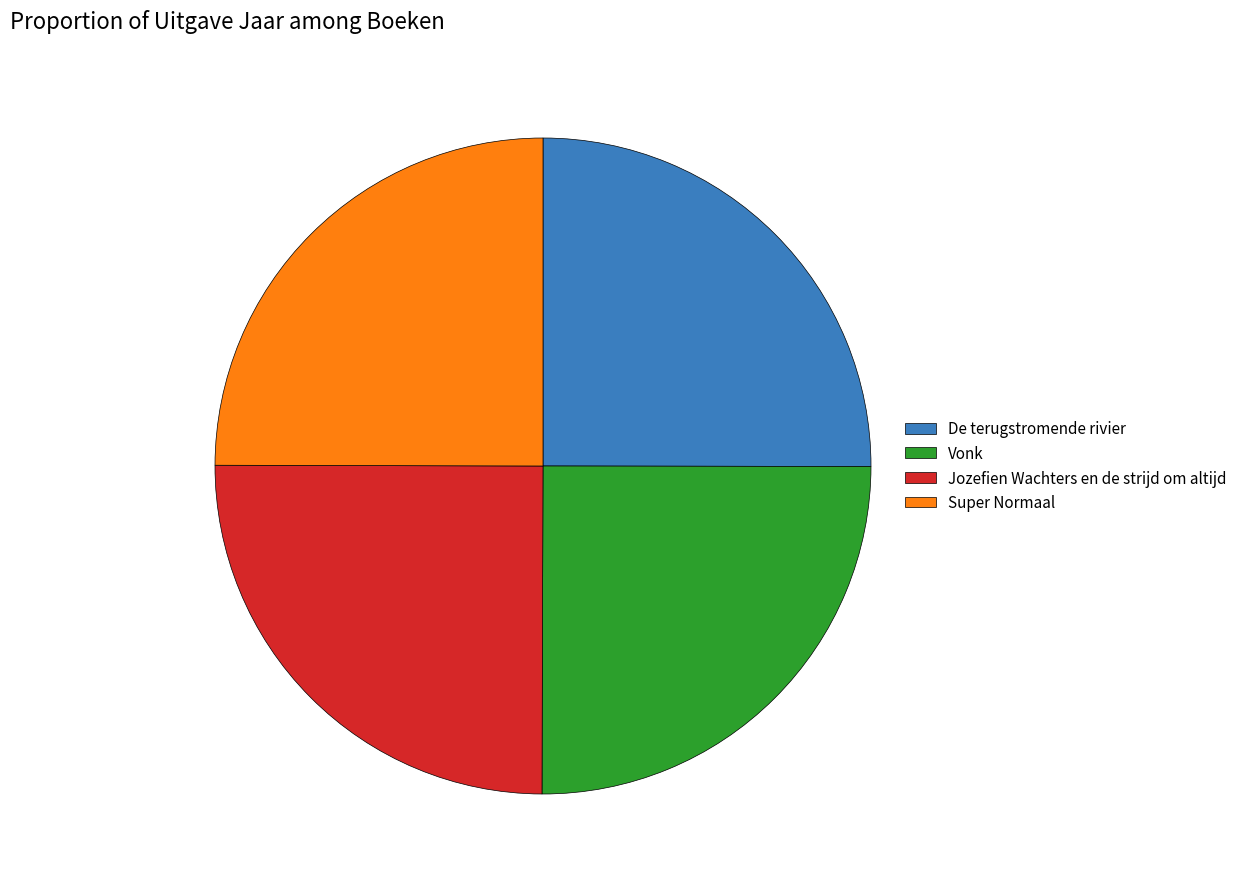

True or false: Super Normaal accounts for 30% of the total.

False